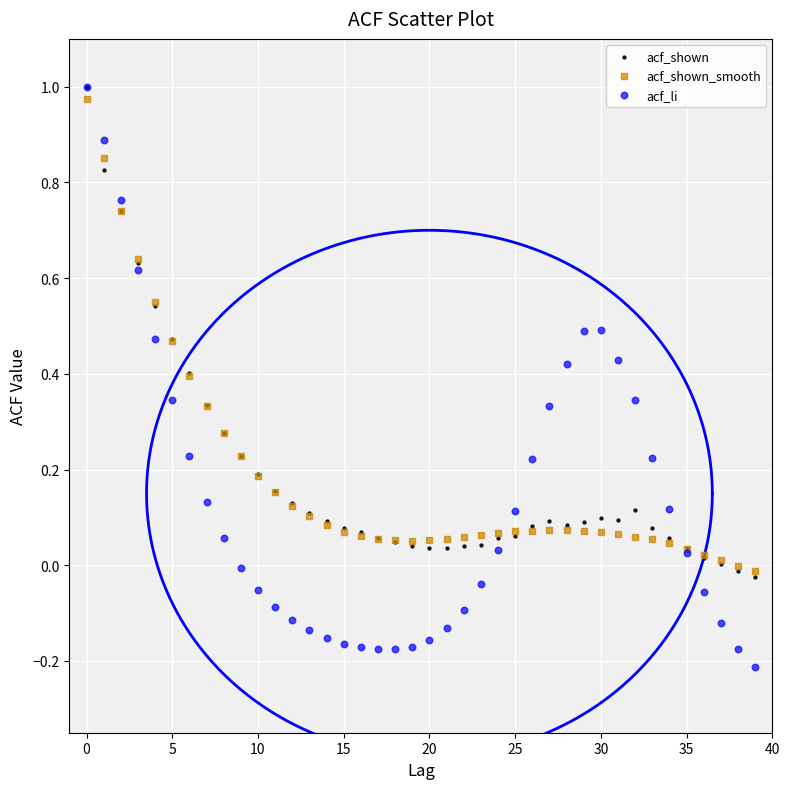

Which series reaches the minimum Y coordinate?

acf_li